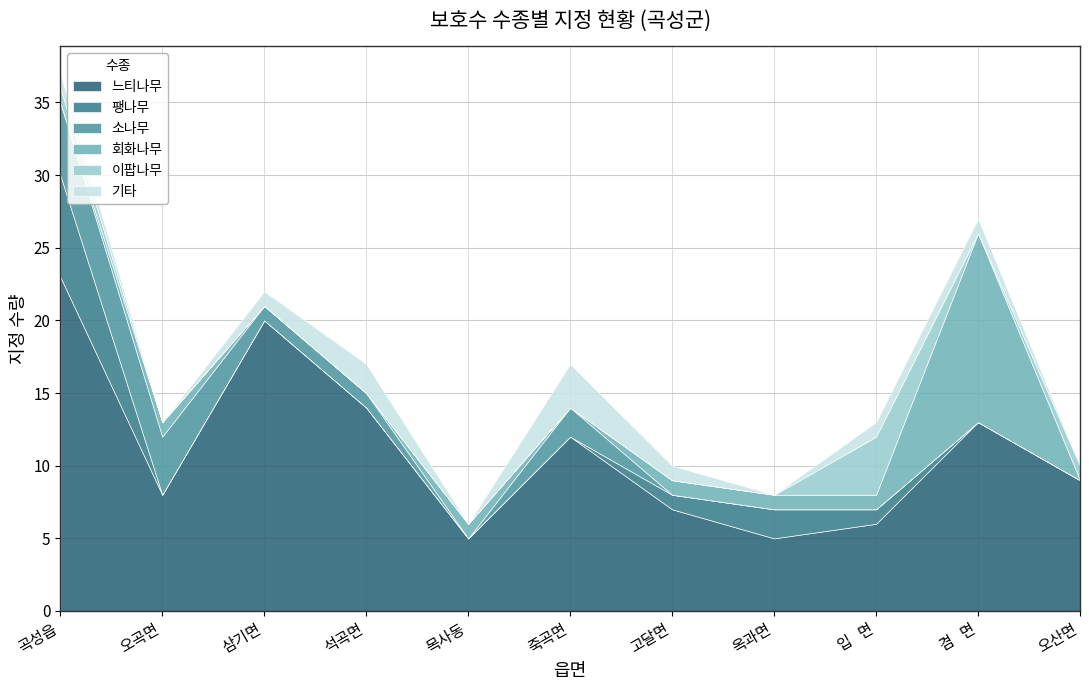

How many lines are shown in the chart?

6